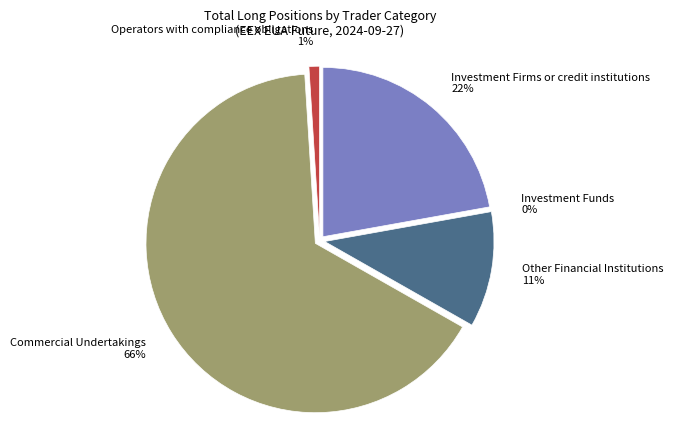

How many slices are in this pie chart?

5